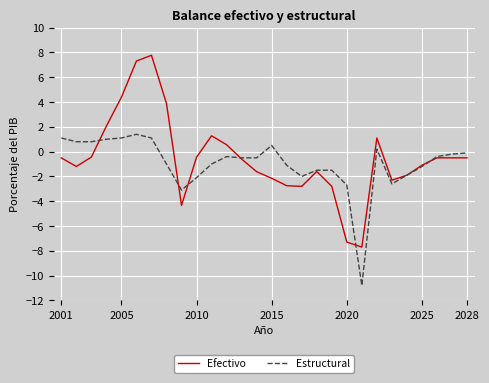

Rank the series by their maximum value, from lowest to highest.

Estructural, Efectivo